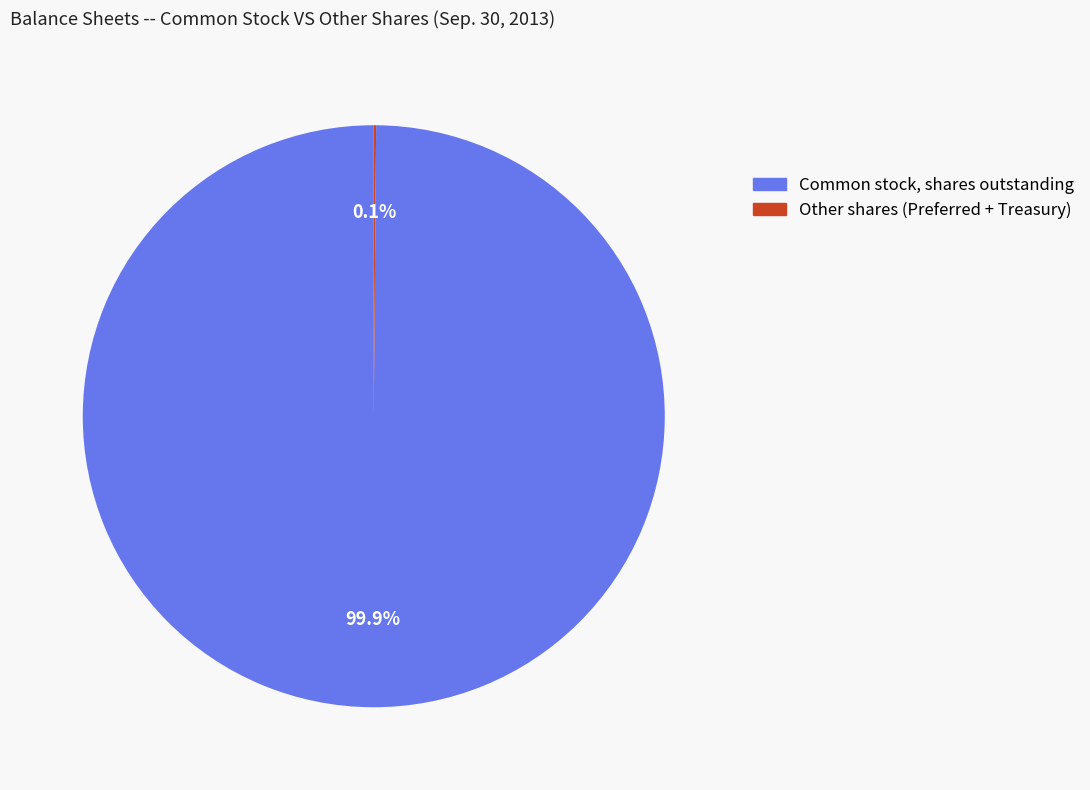

Is there a majority slice in this chart?

Yes